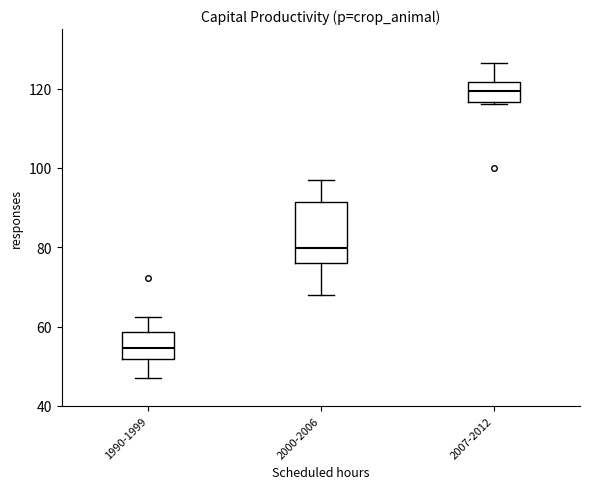

Which box is the tallest, from its lower edge to its upper edge?

2000-2006